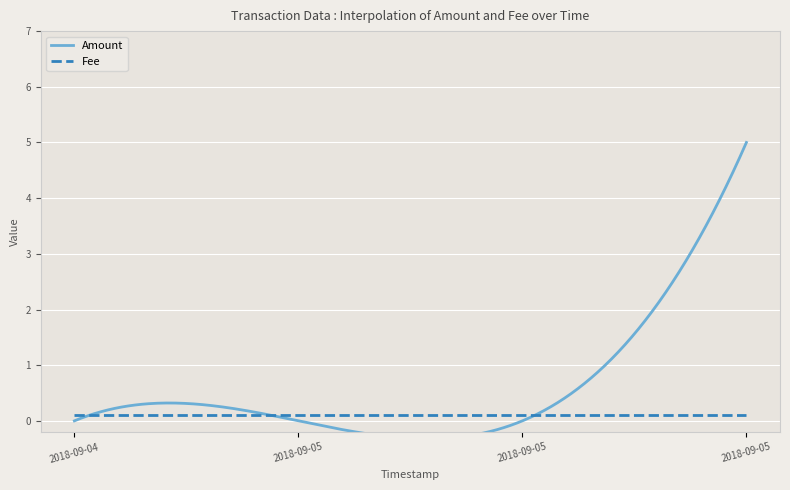

At which category is the sum across all series the highest?

2018-09-05 02:13:33